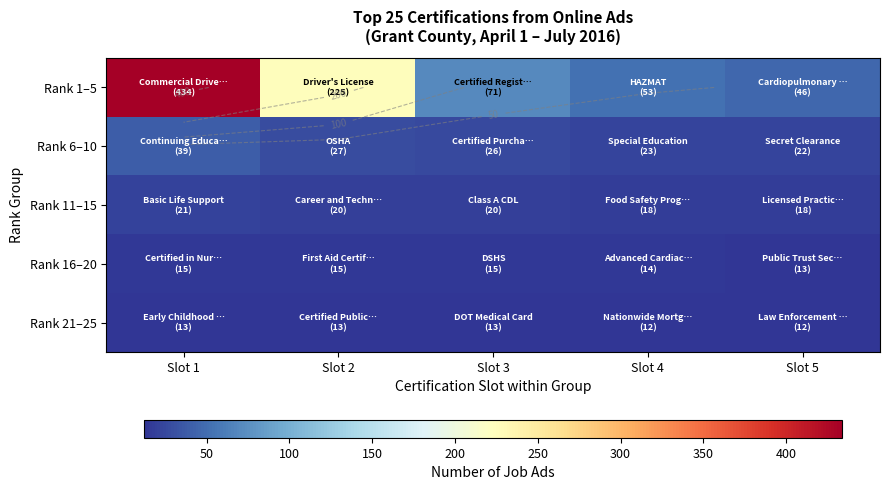

How many values in the Rank 11–15 series are below 20?

2